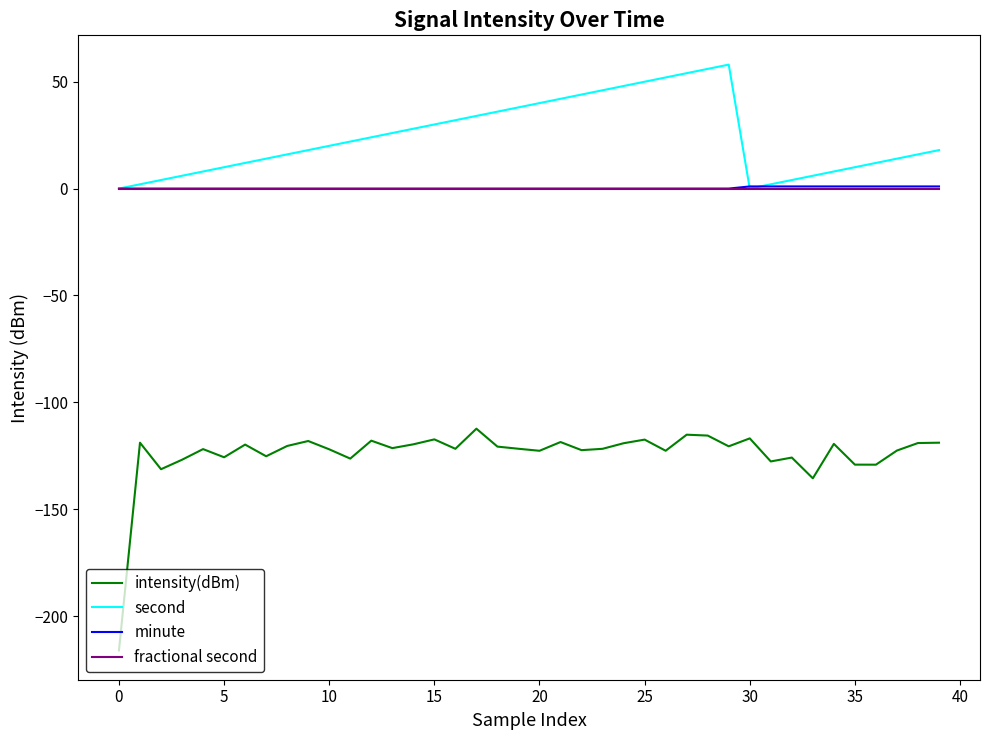

What is the smallest value displayed?

-216.1